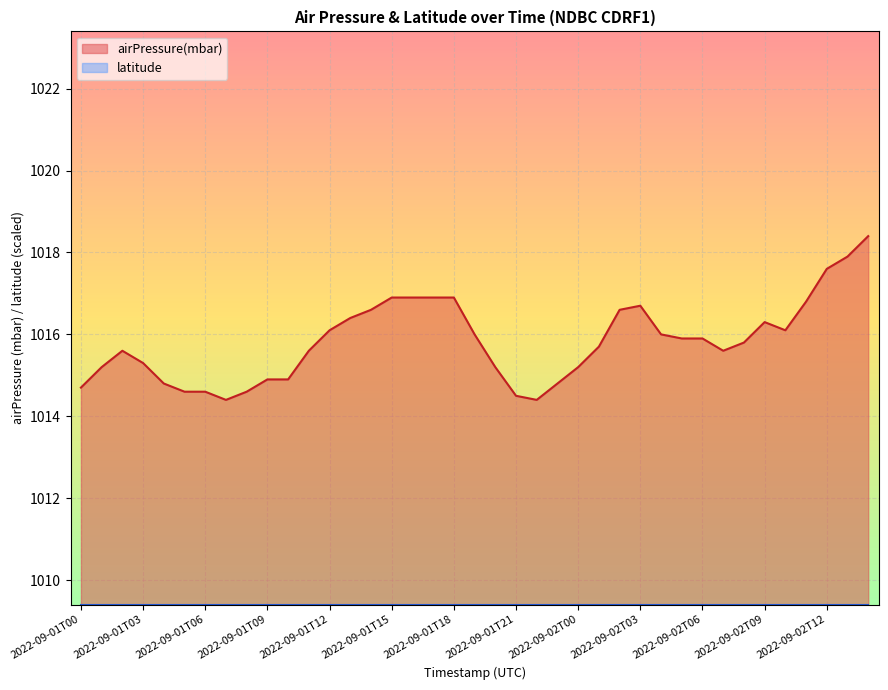

True or false: there are more than 1 points higher than both neighbors.

True